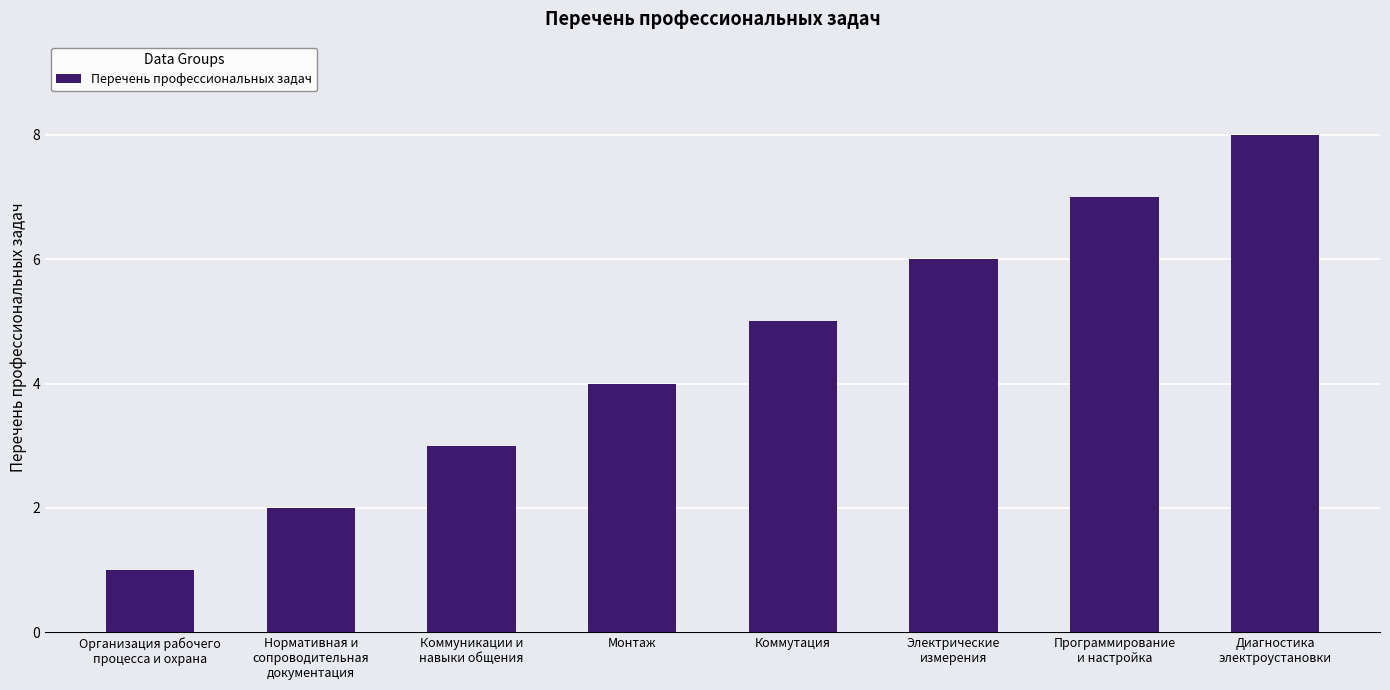

List the labels in order of value, smallest first.

Организация рабочего
процесса и охрана, Нормативная и
сопроводительная
документация, Коммуникации и
навыки общения, Монтаж, Коммутация, Электрические
измерения, Программирование
и настройка, Диагностика
электроустановки